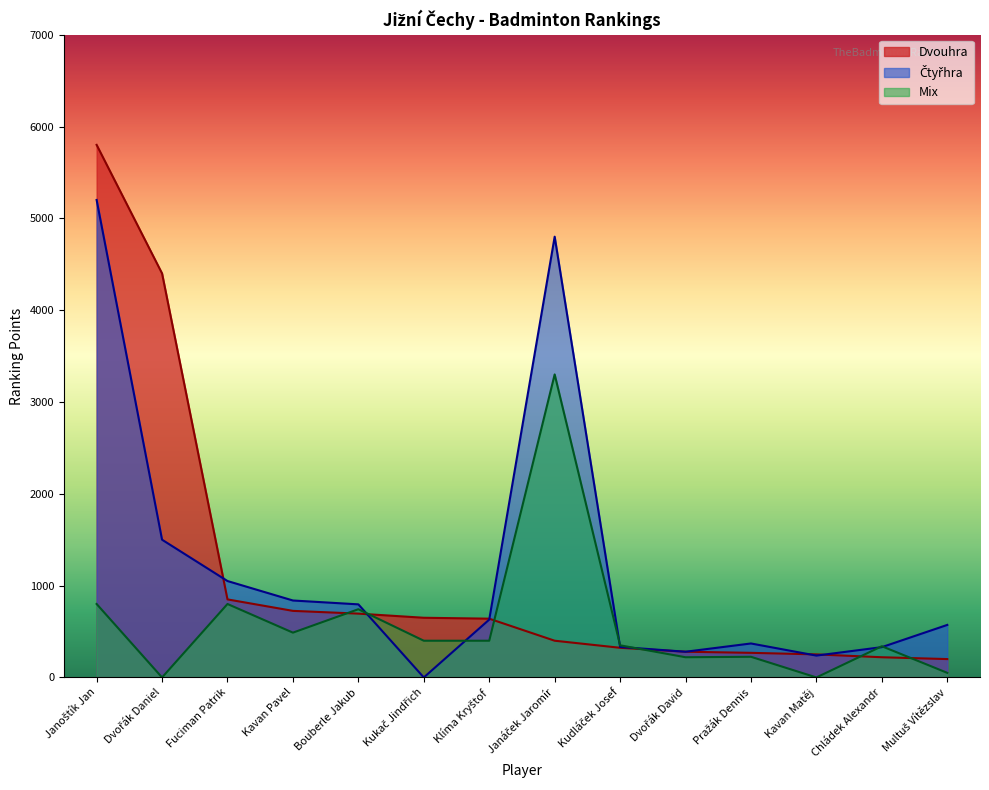

Which category has the highest value across all series?

Janoštík Jan